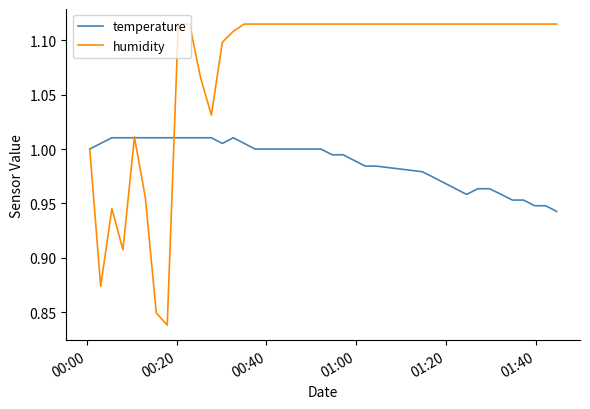

Which series has the largest range (max minus min)?

humidity